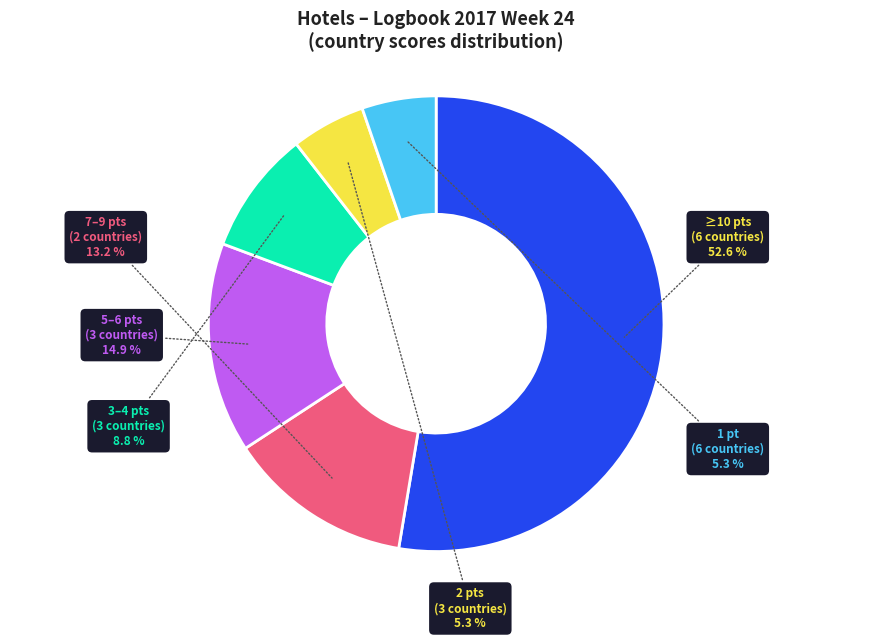

Does any single category account for the majority?

Yes